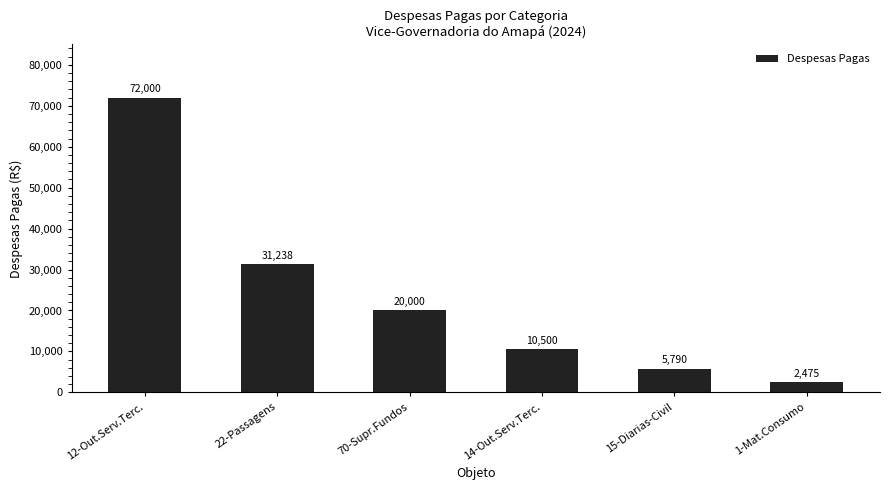

What is the difference between the maximum and minimum values?

69525.3